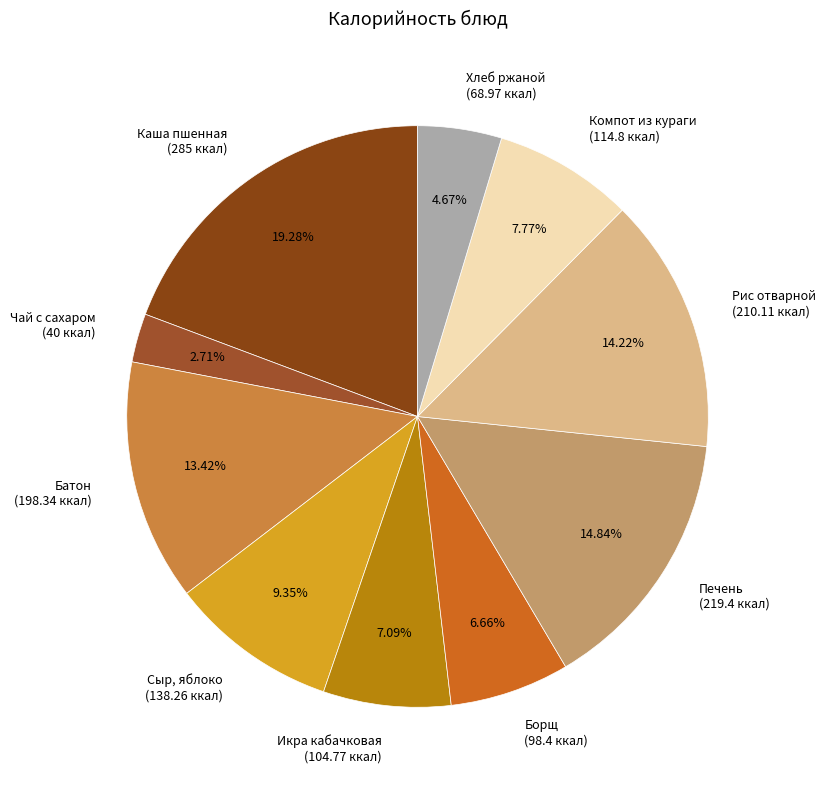

Does Хлеб ржаной represent more than half of the total?

No